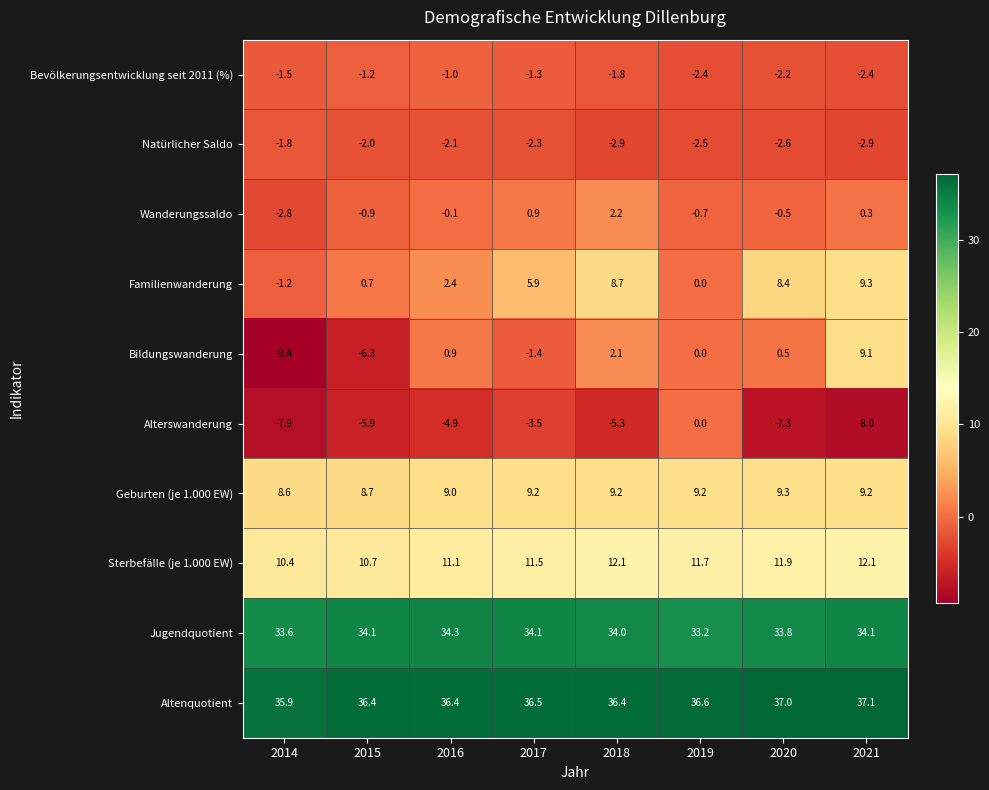

What is the total value across all series at 2018?

94.7